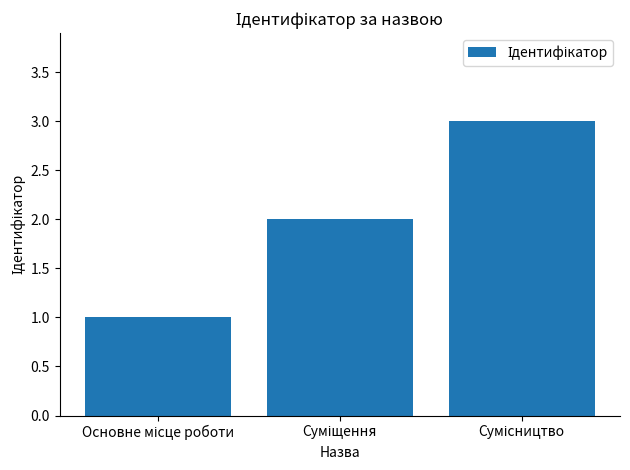

What is the greatest value displayed?

3